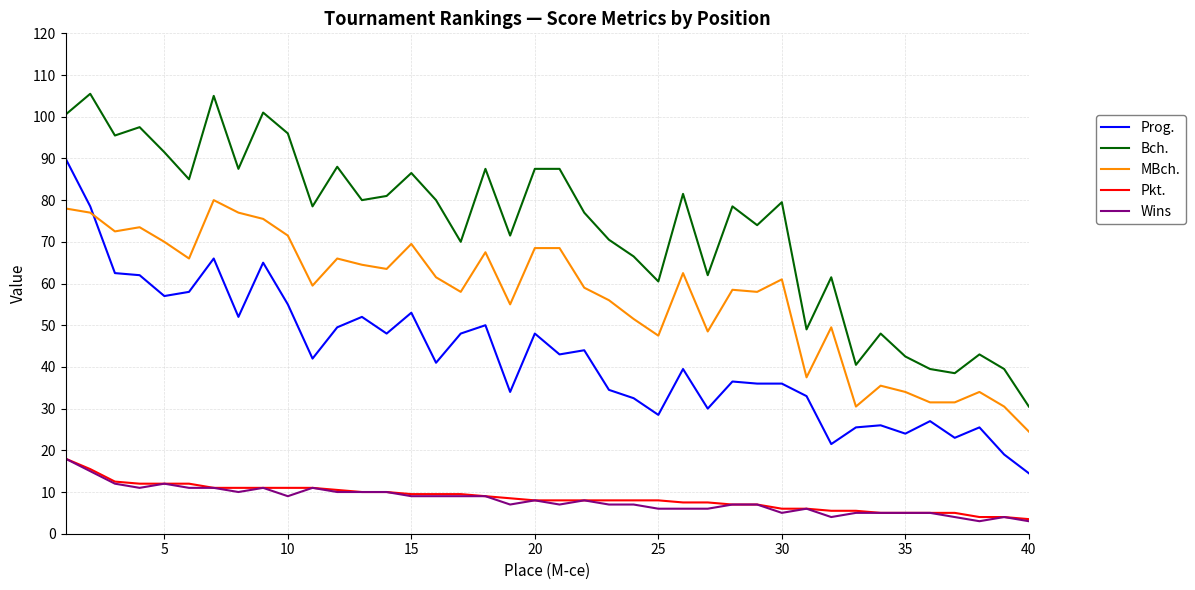

True or false: Wins and MBch. cross at least once.

False